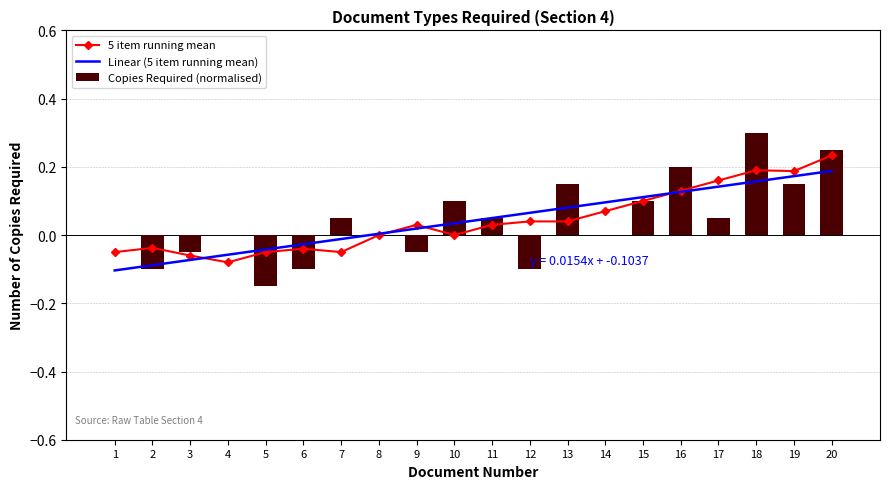

Which category has the lowest value in the 5 item running mean series?

4